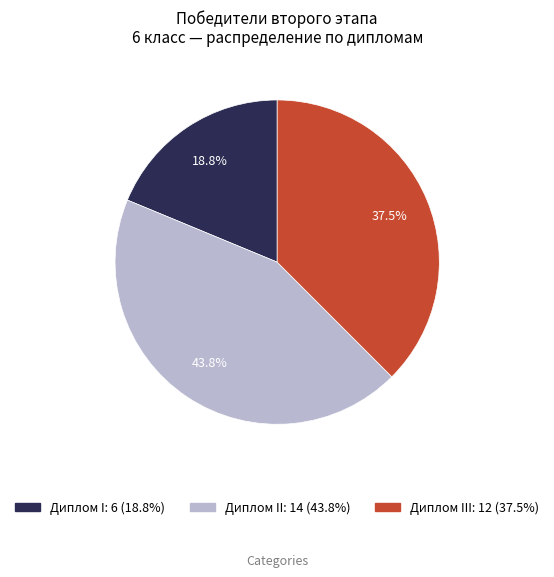

Is there any slice that represents more than half of the pie?

No